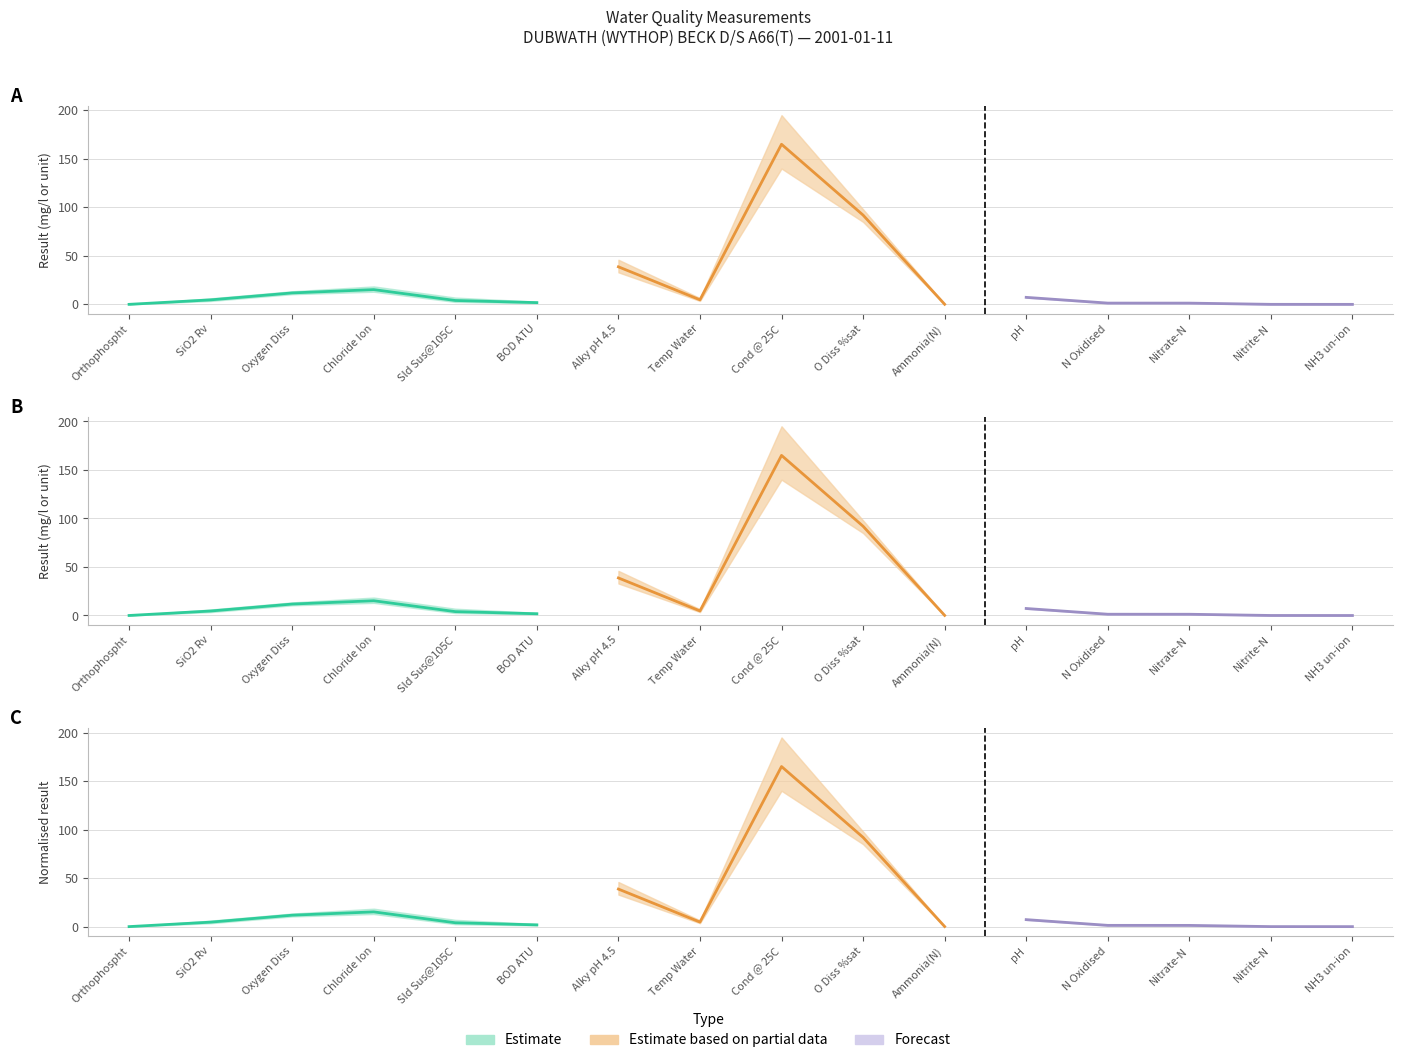

What is the difference between the maximum and minimum values in the result_lower series?

140.0